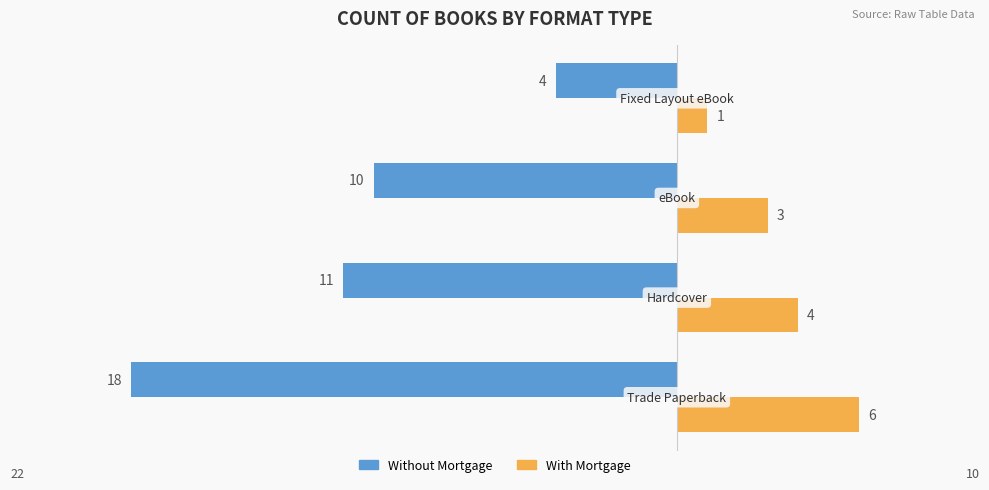

Which series has the widest spread of values?

Without Mortgage